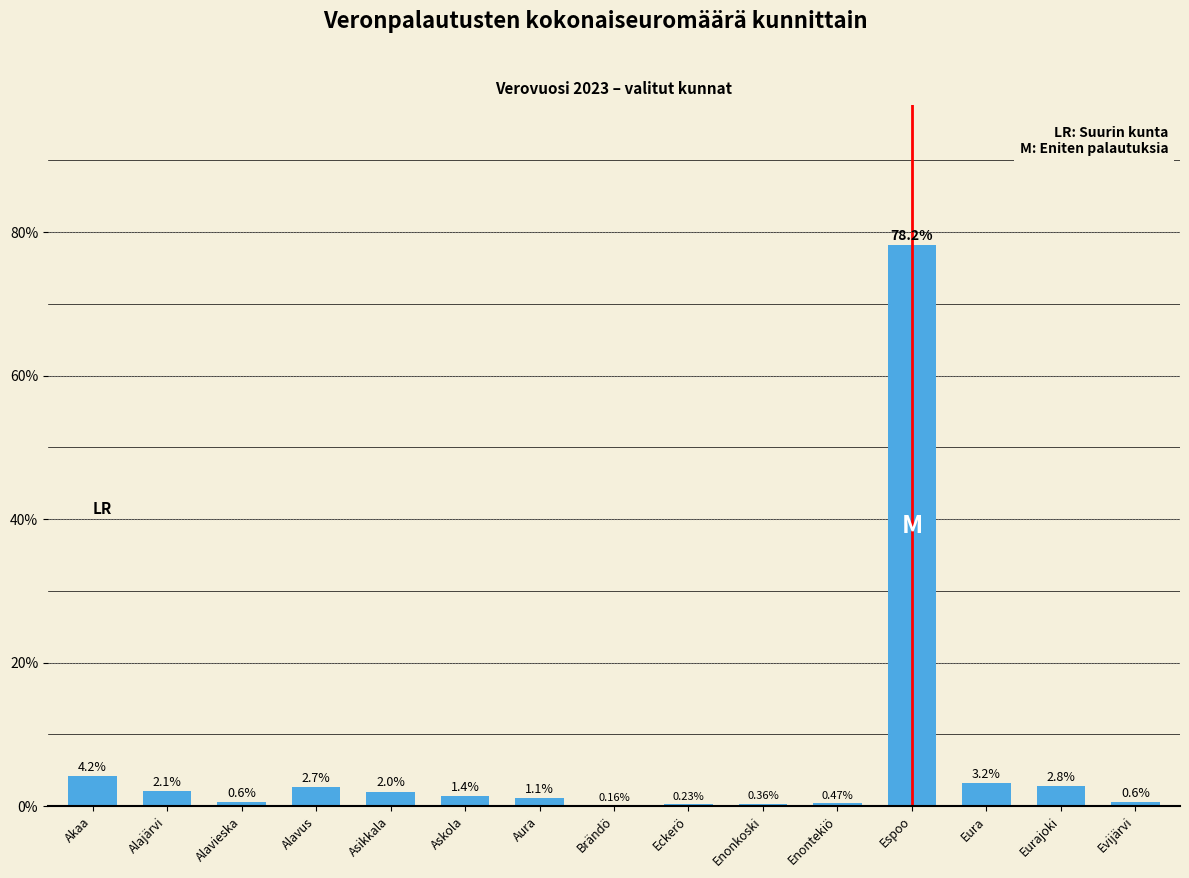

What is the sum of all values?

100.0